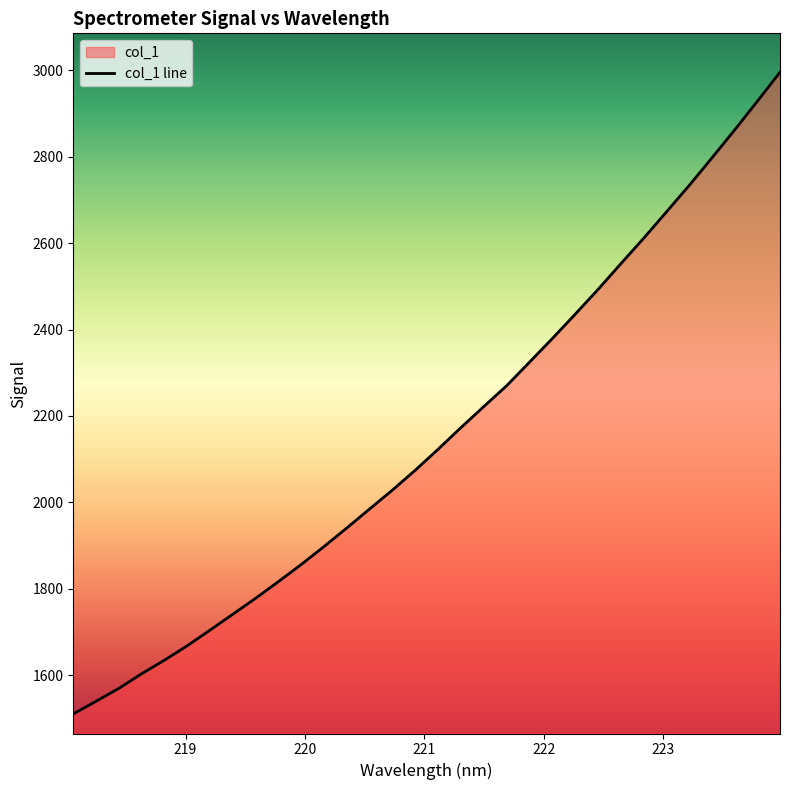

How many series are shown in this chart?

1